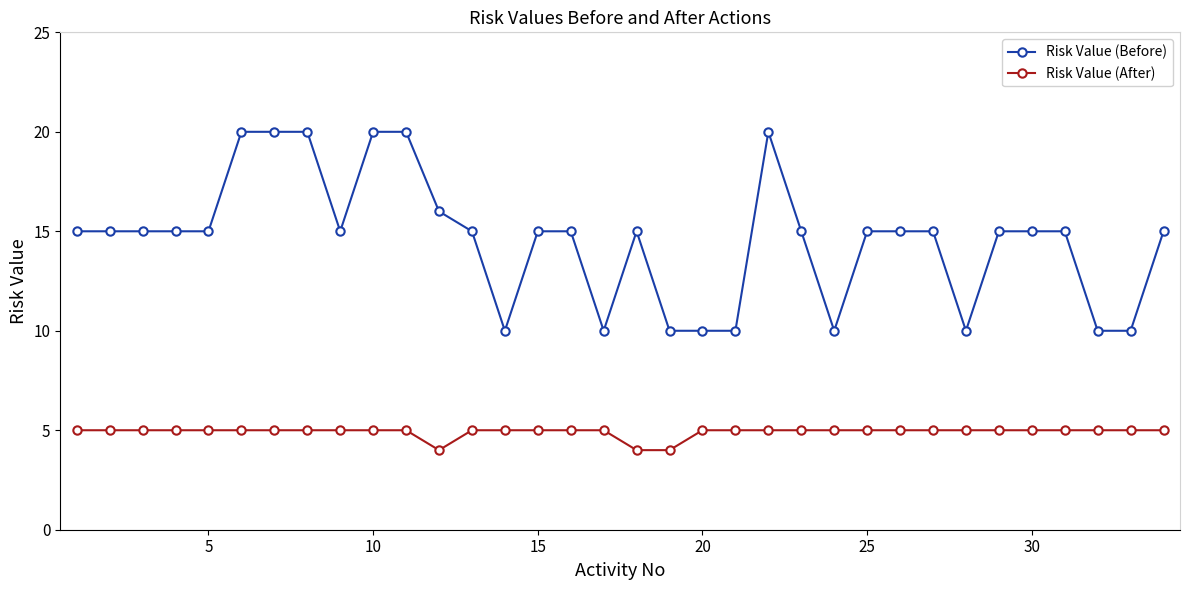

What is the minimum value shown in the chart?

4